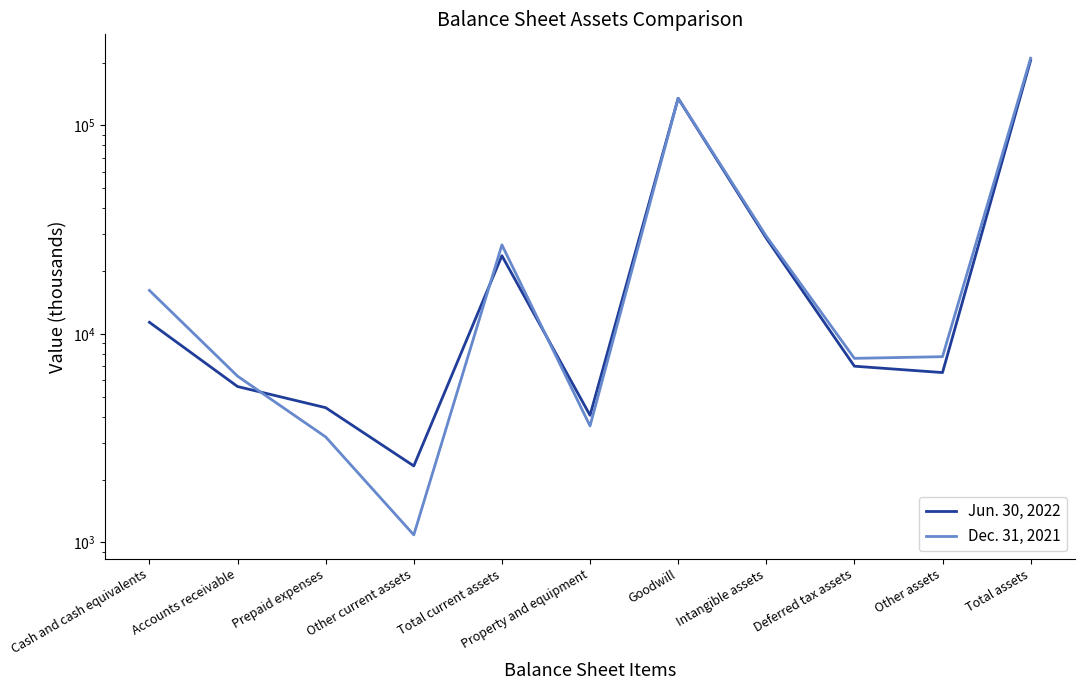

At which label does Jun. 30, 2022 reach its minimum?

Other current assets